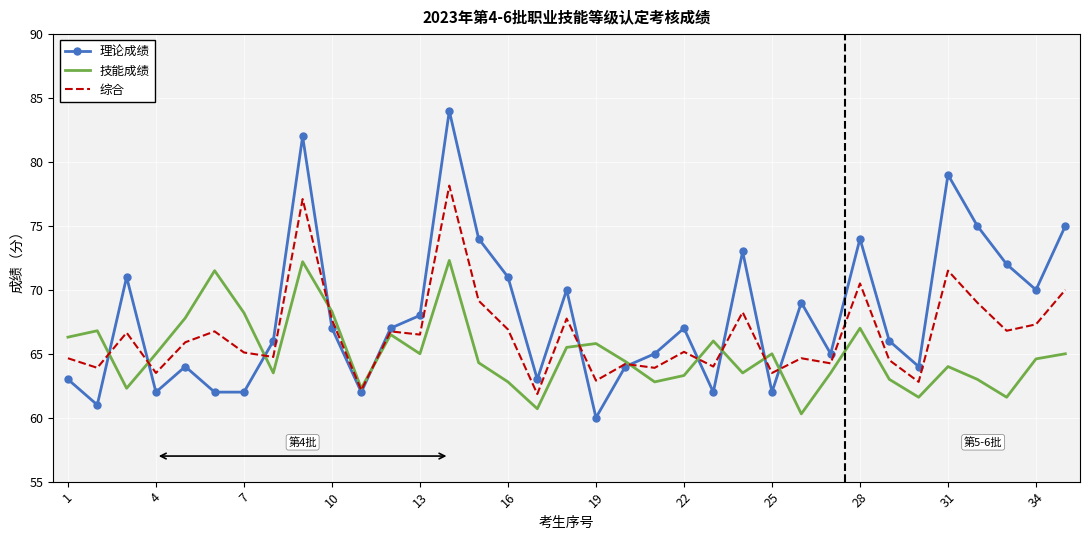

Which series has the largest total across all categories?

理论成绩